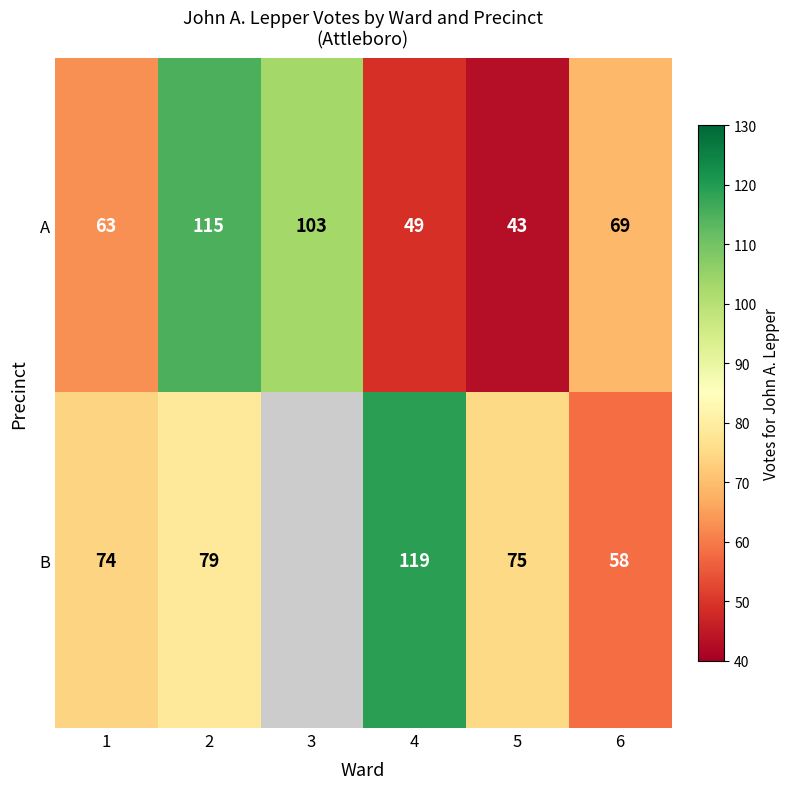

At which category does the chart reach its peak across all series?

4